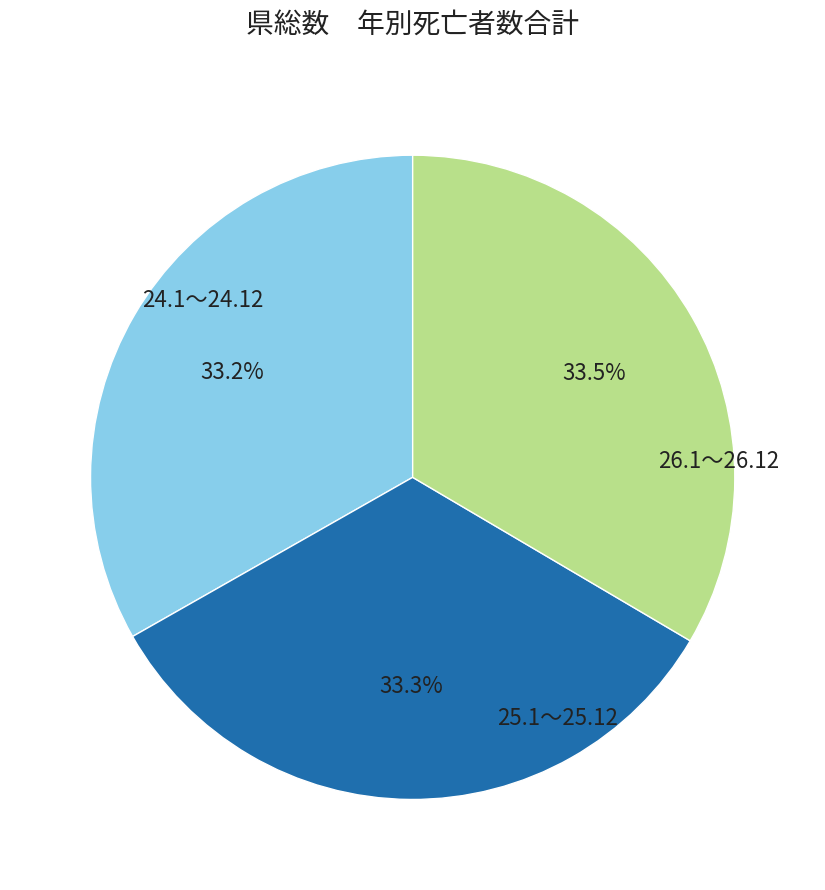

Is there a majority slice in this chart?

No